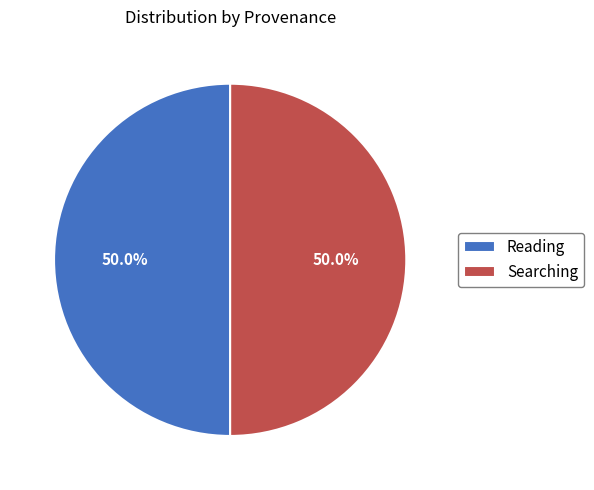

What portion of the pie excludes Searching?

50.0%